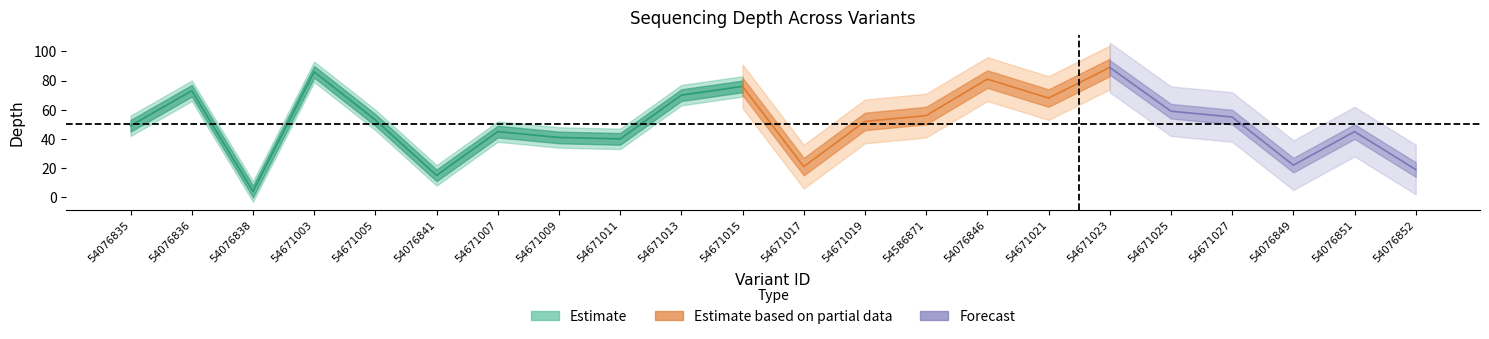

True or false: depth_center and depth_upper intersect in this chart.

False